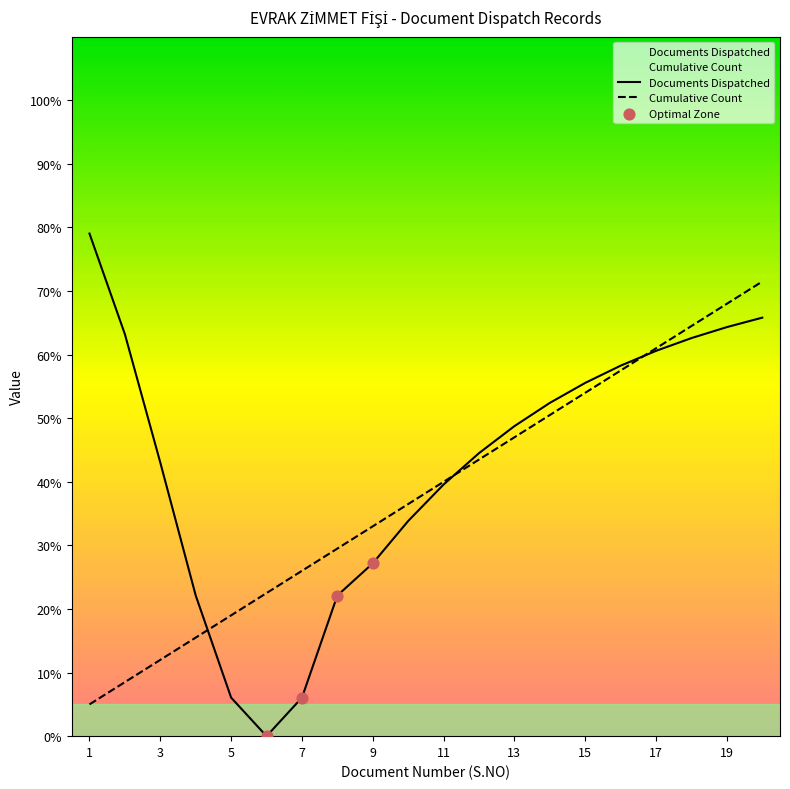

What is the change in value from 10 to 20?

+35.0